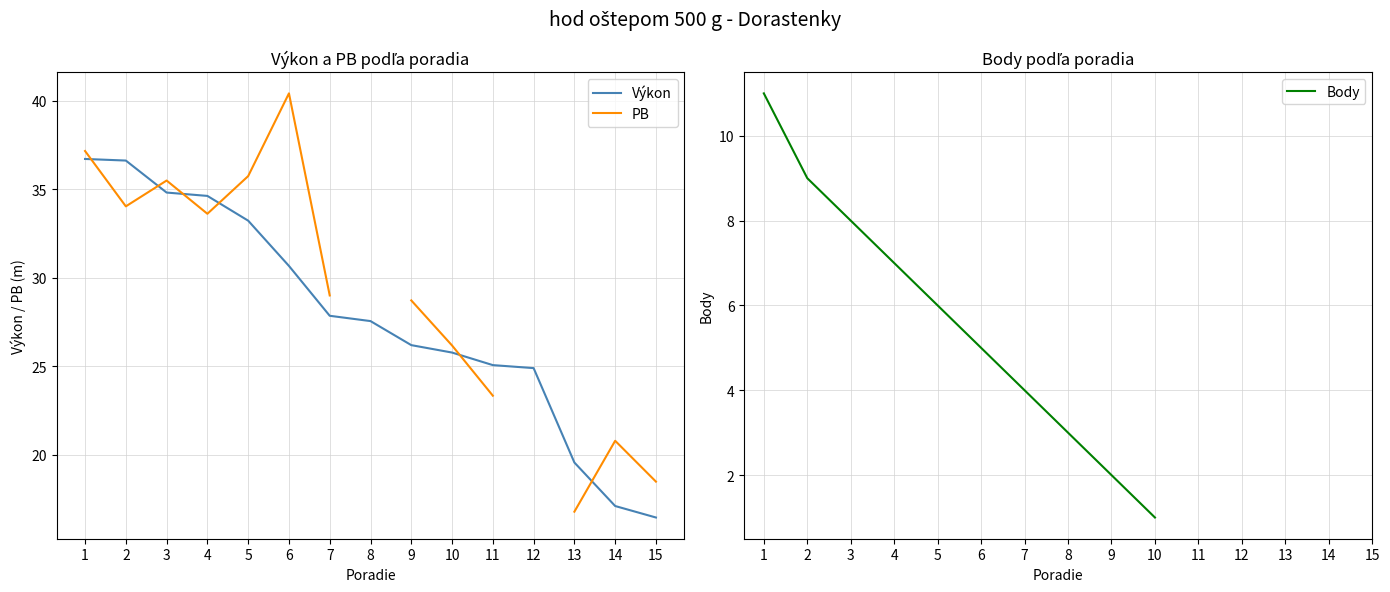

What is the spread (max minus min) of values at 8?

24.6